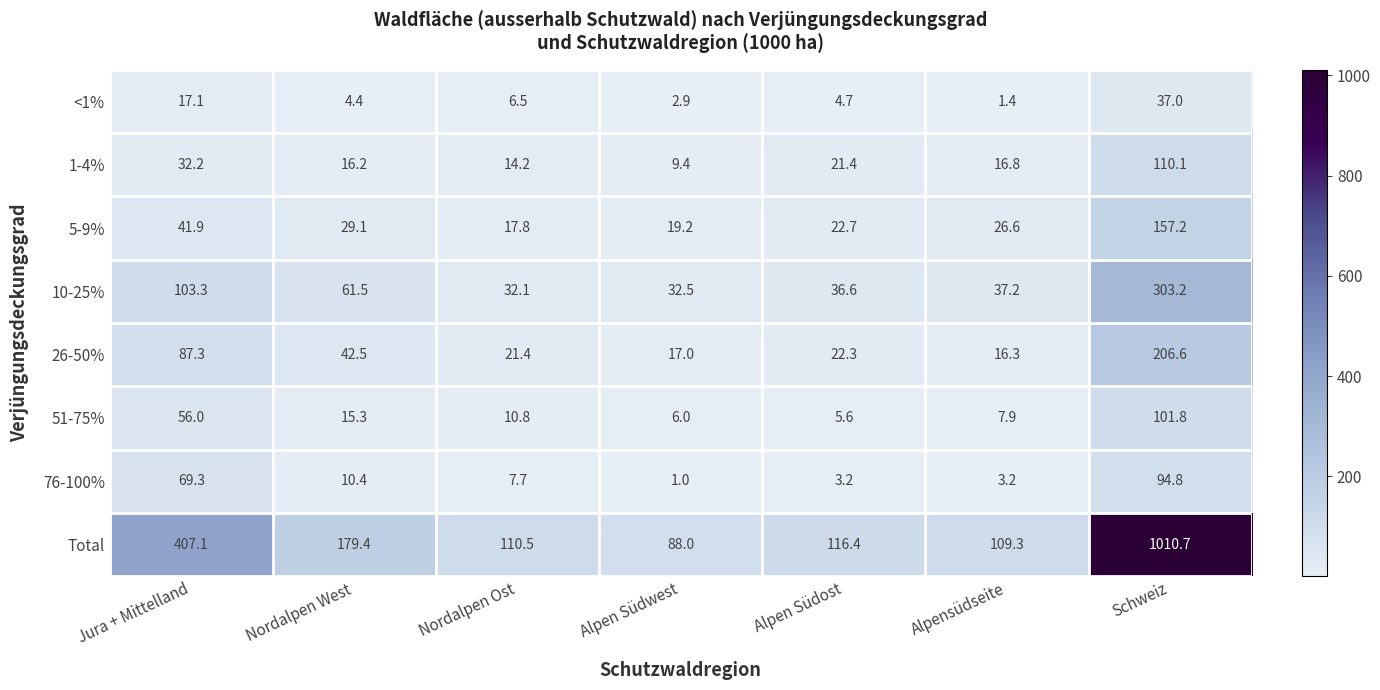

What is the sum of all 5-9% values?

314.5